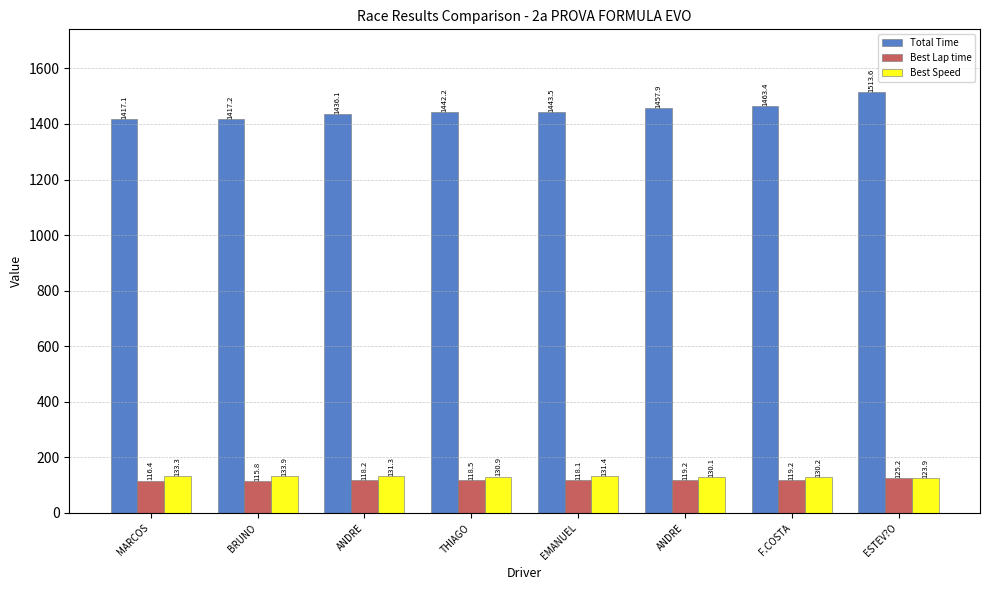

What is the total value across all series at MARCOS?

1666.8